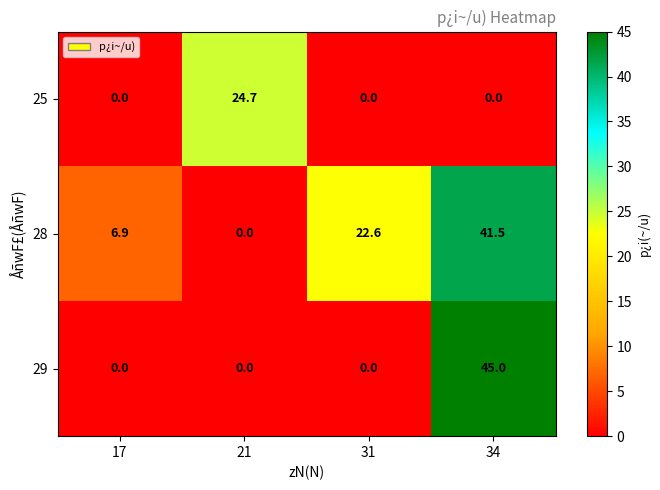

What is the greatest value displayed?

45.0